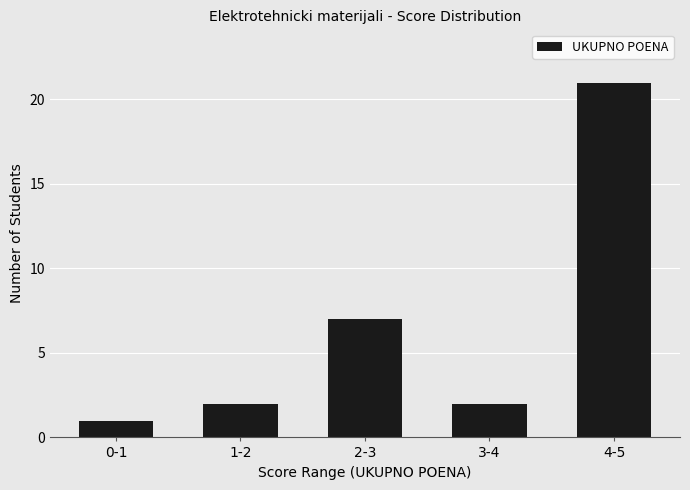

What is the label of the 3rd bar from the left?

2-3